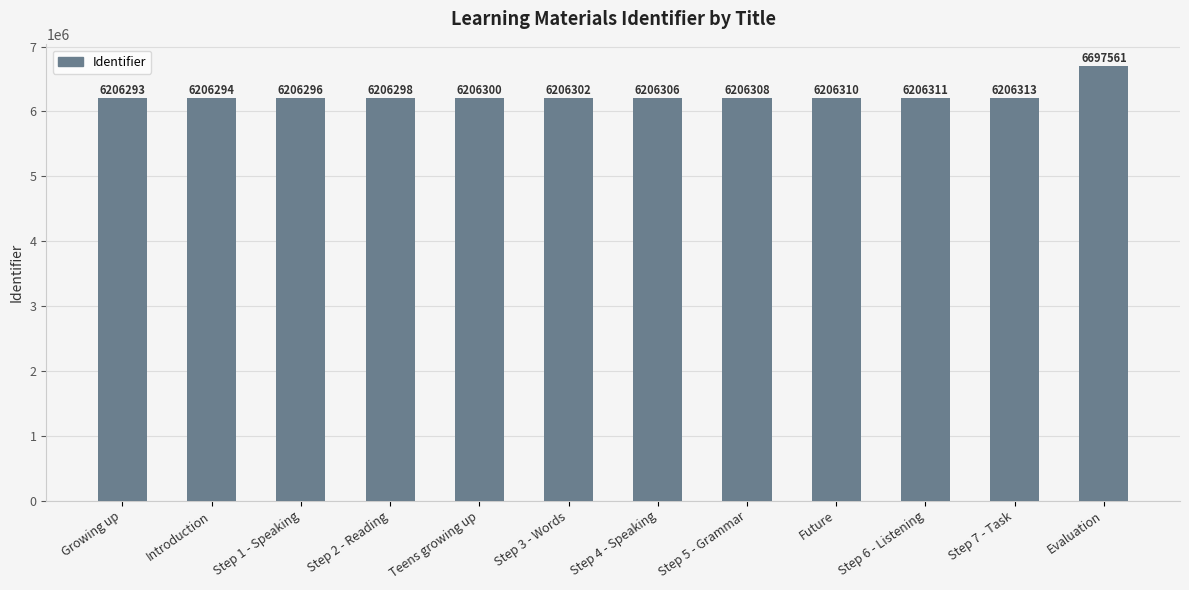

Is it true that the value at Step 3 - Words is 6206302?

True